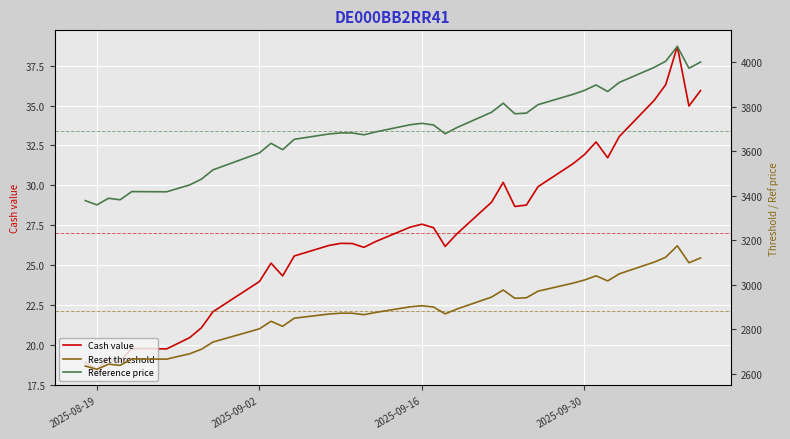

How many lines are shown in the chart?

3